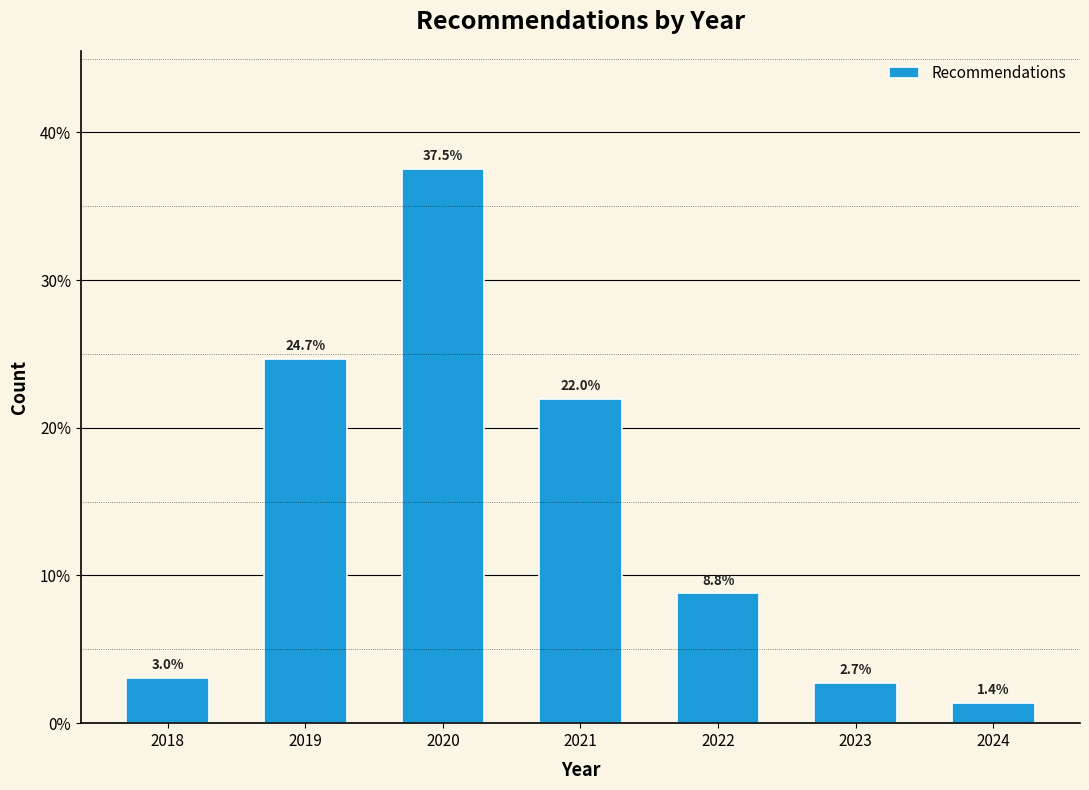

Reading left to right, transcribe all the data shown in this chart.

3.0	24.7	37.5	22.0	8.8	2.7	1.4